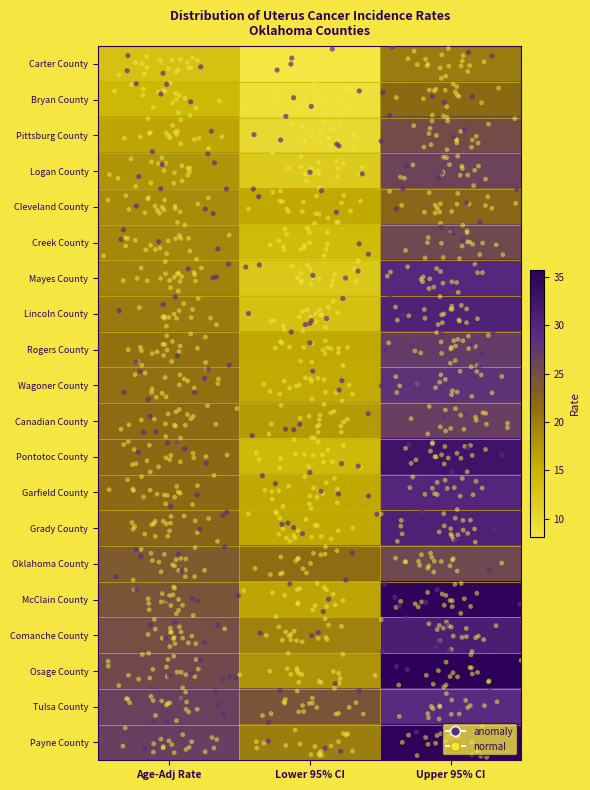

Where is Osage County nearest to the value 26?

Age-Adj Rate